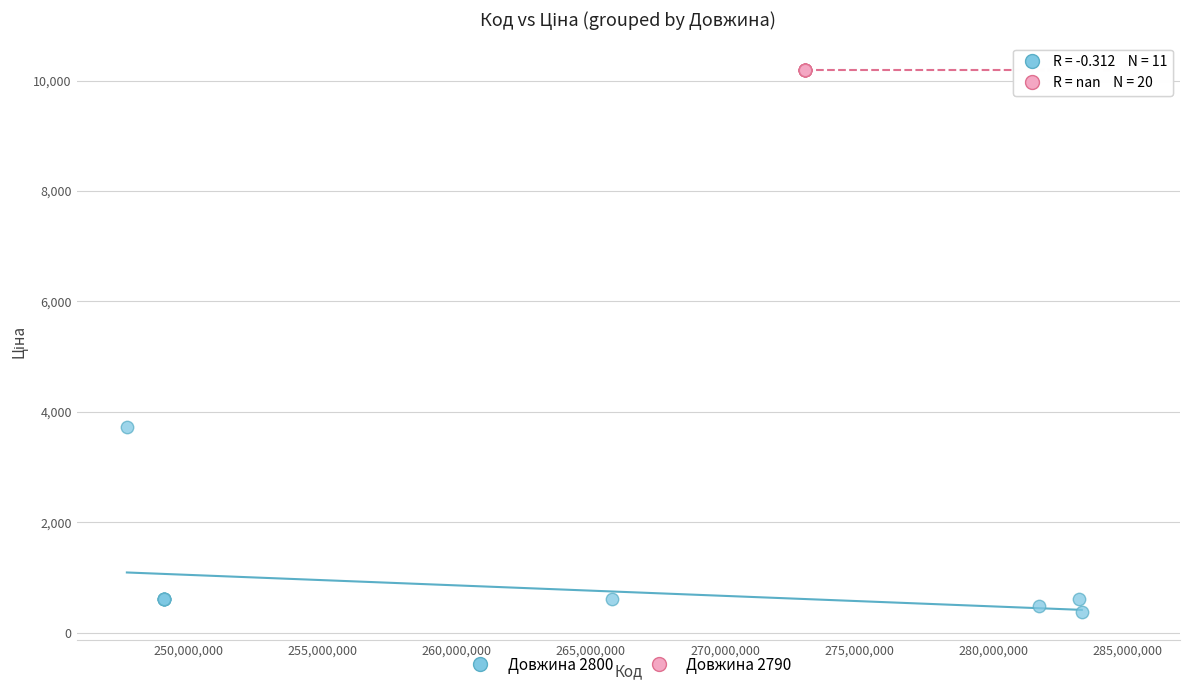

Which series contains the lowest Y value?

Довжина 2800